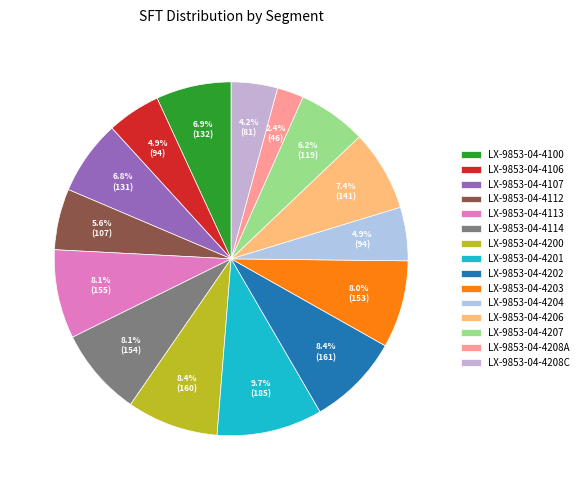

To the nearest percent, what is the difference between the largest and smallest slice percentages?

7%